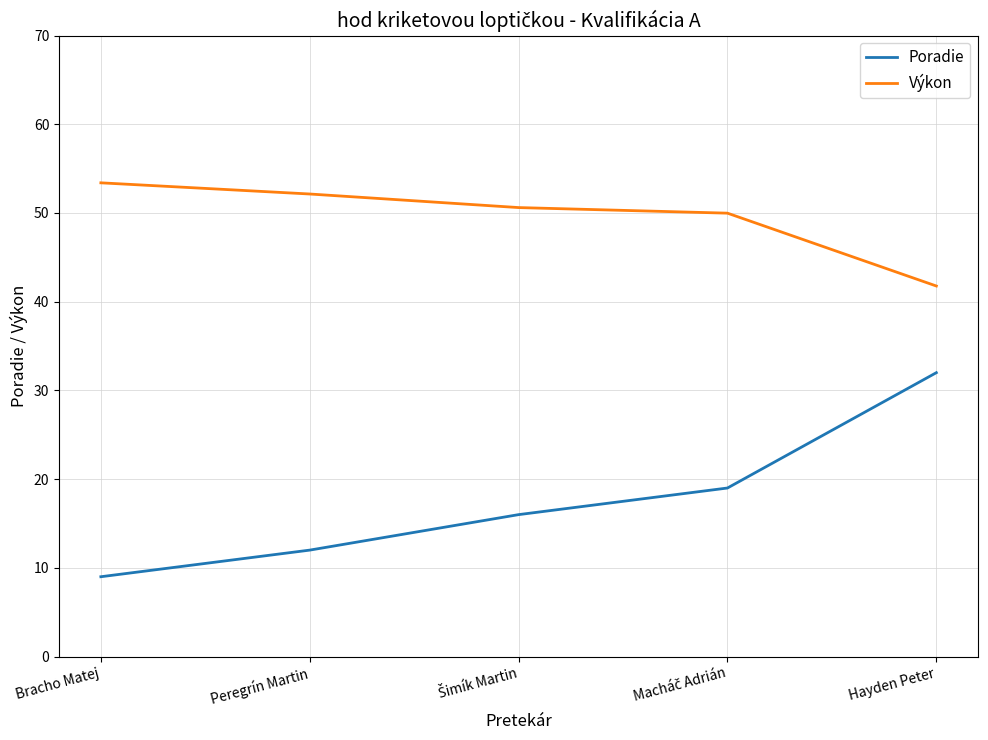

Does the chart have visible grid lines?

Yes